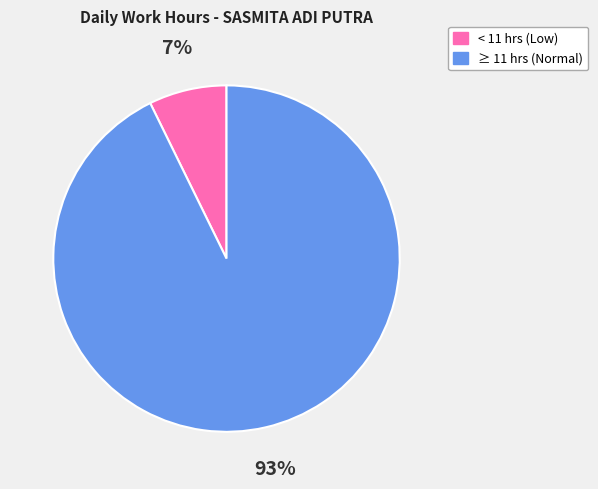

Which category accounts for the majority?

≥ 11 hrs (Normal)